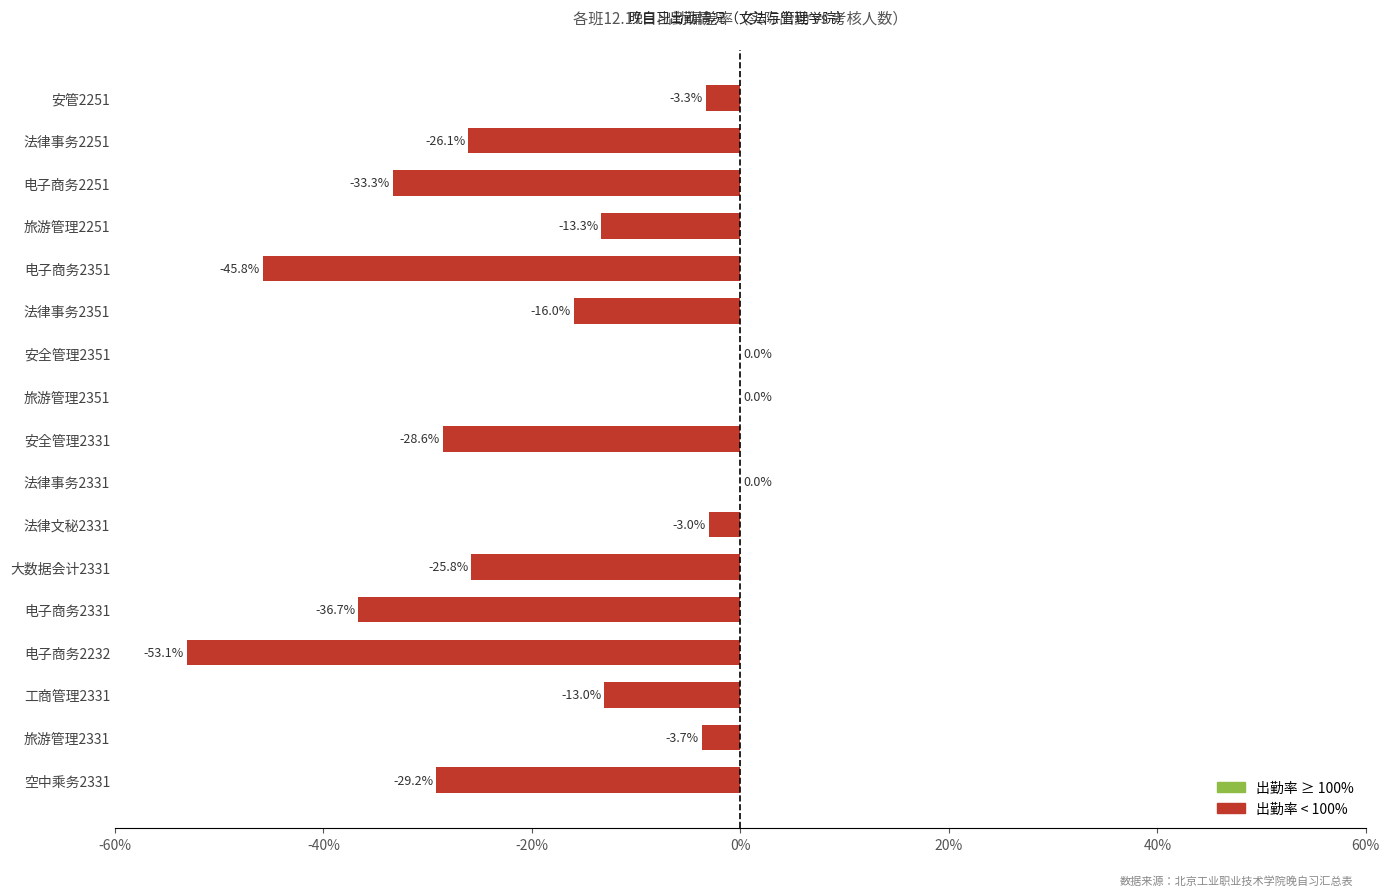

Are the bars horizontal?

Yes